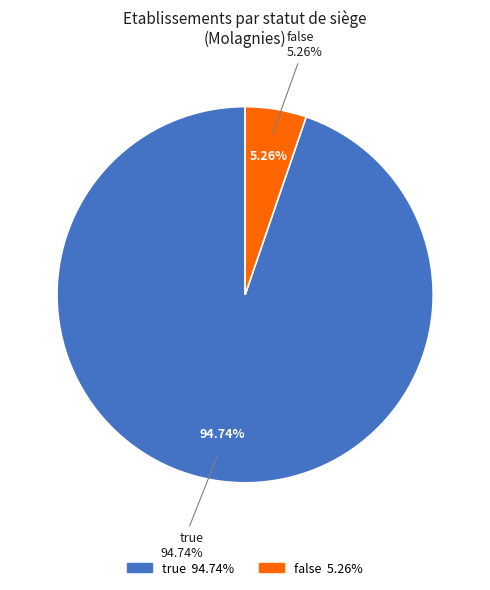

Which slice is the smallest?

false